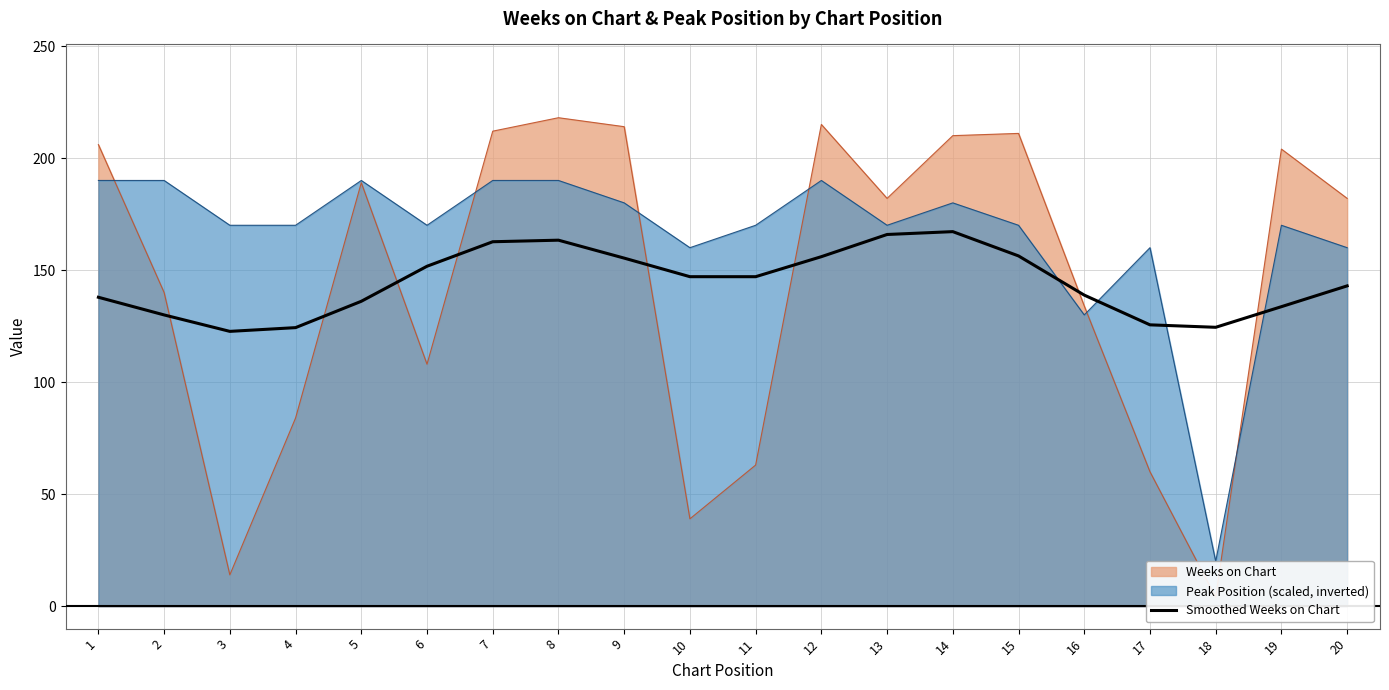

How many values are below 147?

10